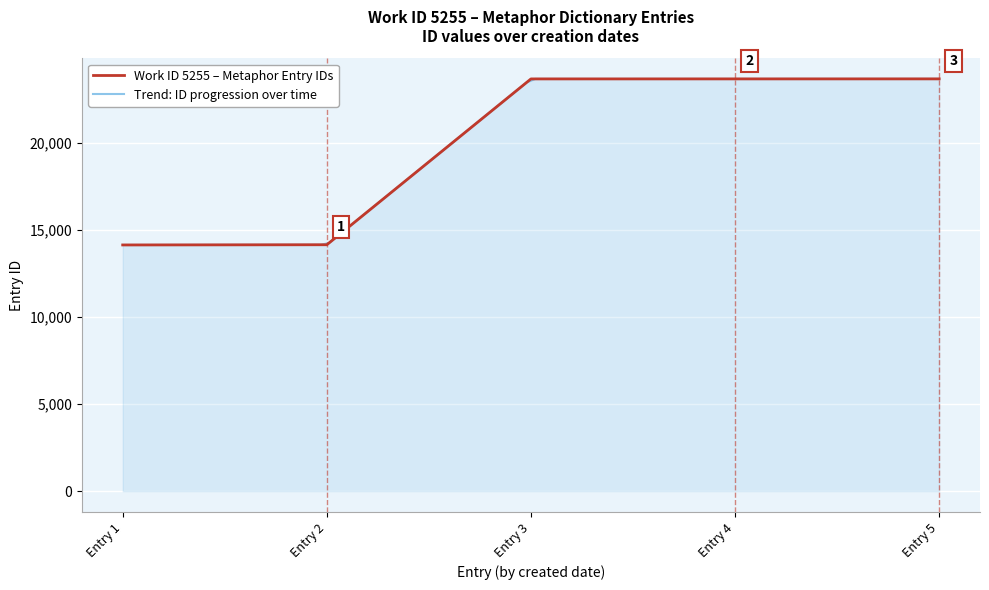

What is the highest value of the Work ID 5255 – Metaphor Entry IDs series?

23701